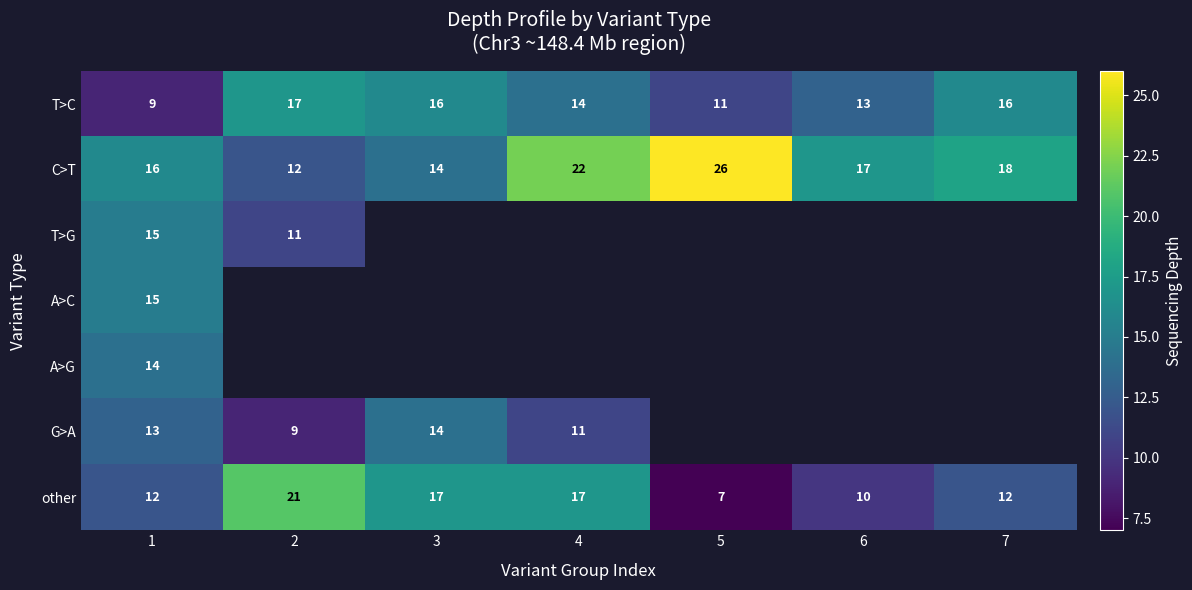

What is the sum of all C>T values?

125